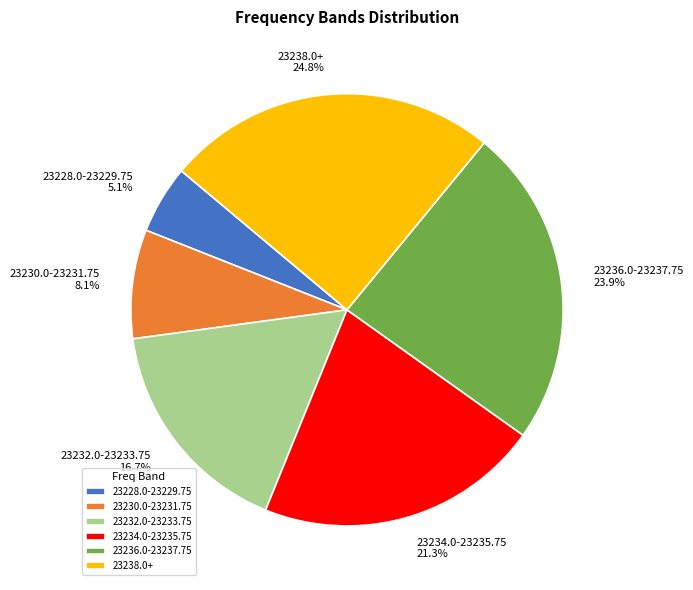

What portion of the pie excludes 23234.0-23235.75?

78.7%